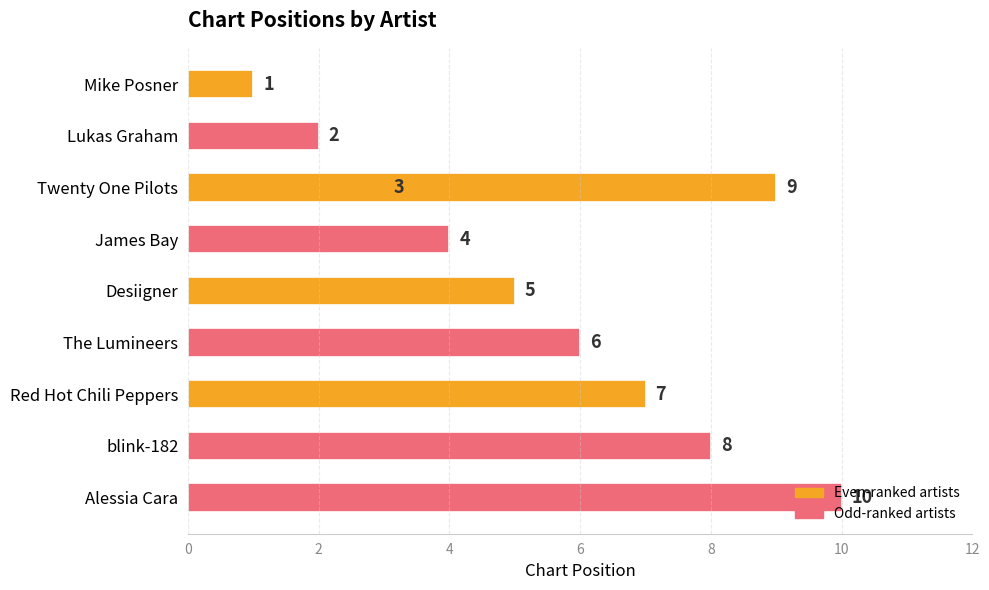

What is the difference between the second highest and second lowest values?

7